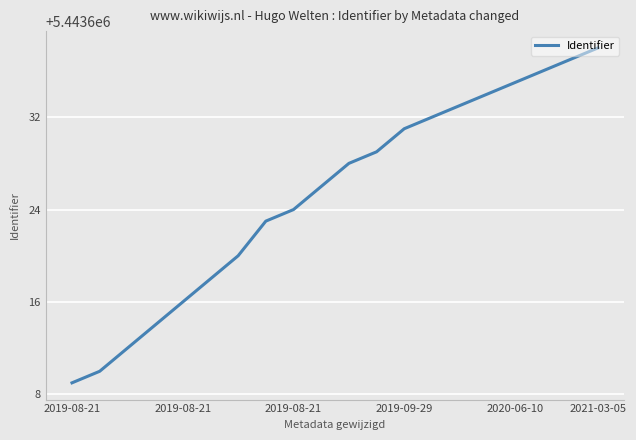

What is the difference between the maximum and minimum values?

29